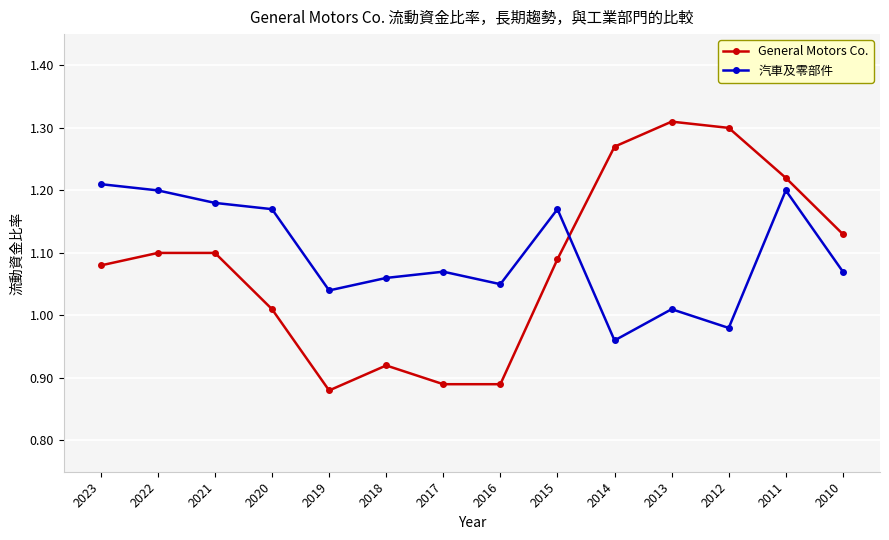

Which series has the widest spread of values?

General Motors Co.